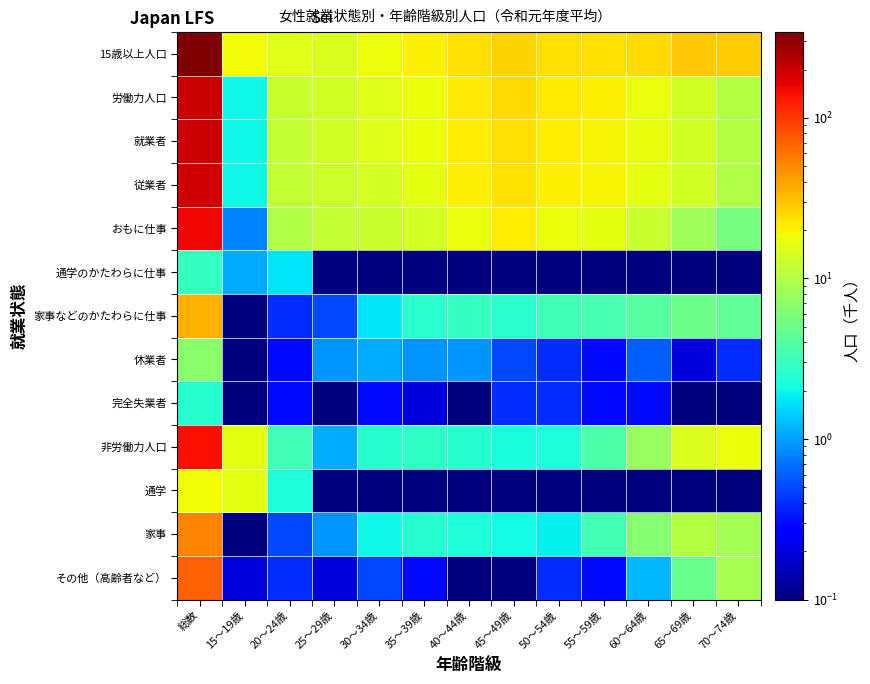

What is the spread (max minus min) of values at 20～24歳?

15.3